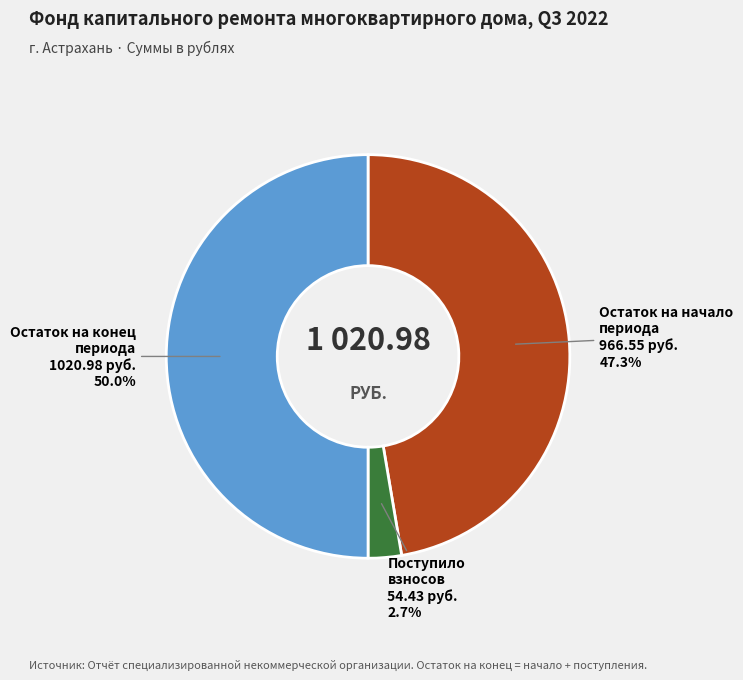

Does Поступило взносов account for over 50% of the chart?

No